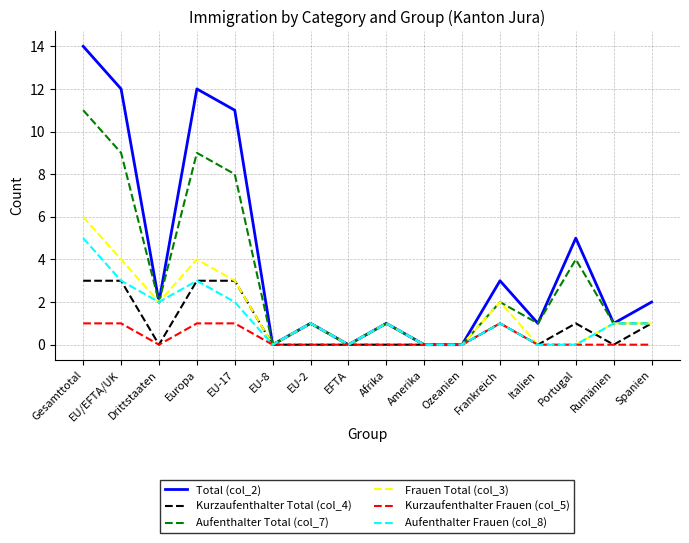

Which series has the largest range (max minus min)?

Total (col_2)